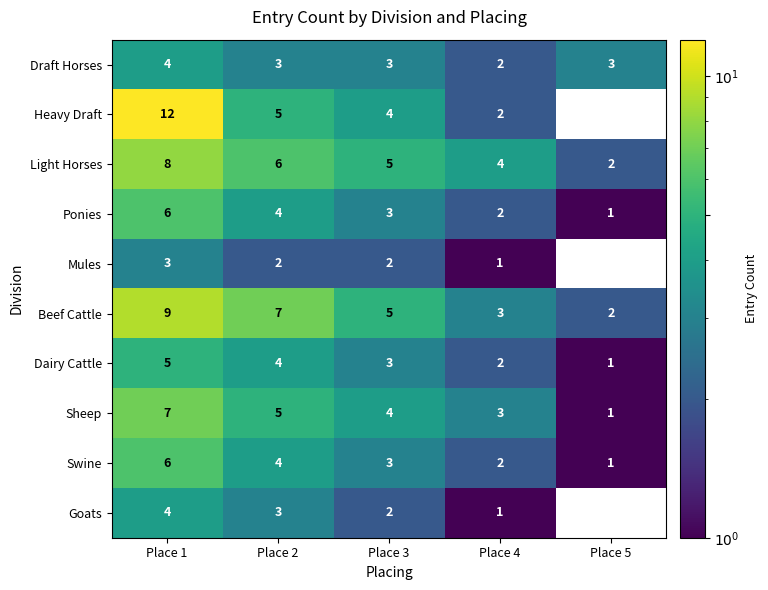

What is the sum of all Heavy Draft values?

23